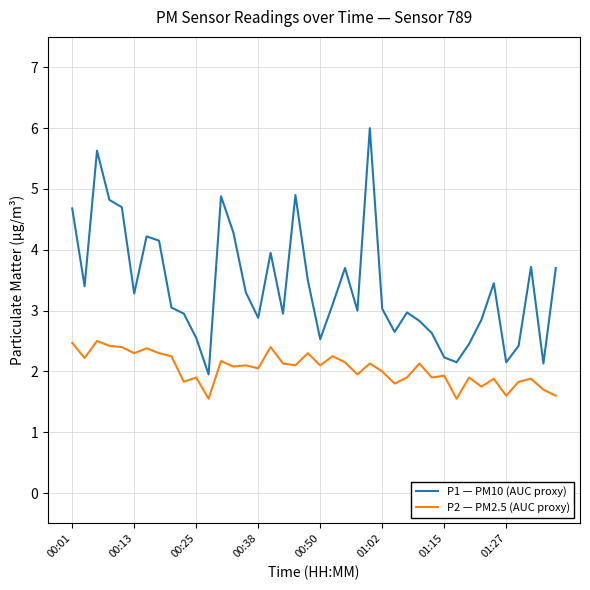

True or false: P2 — PM2.5 (AUC proxy) and P1 — PM10 (AUC proxy) intersect in this chart.

False